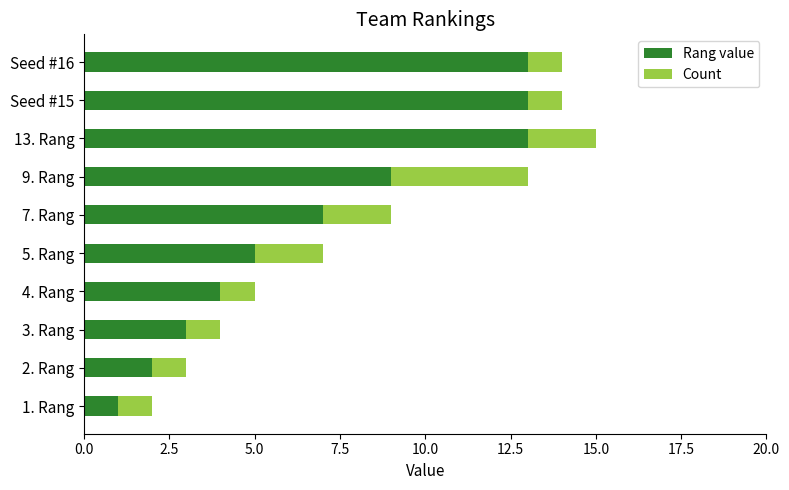

The value of Rang value at Seed #15 is 13. True or false?

True